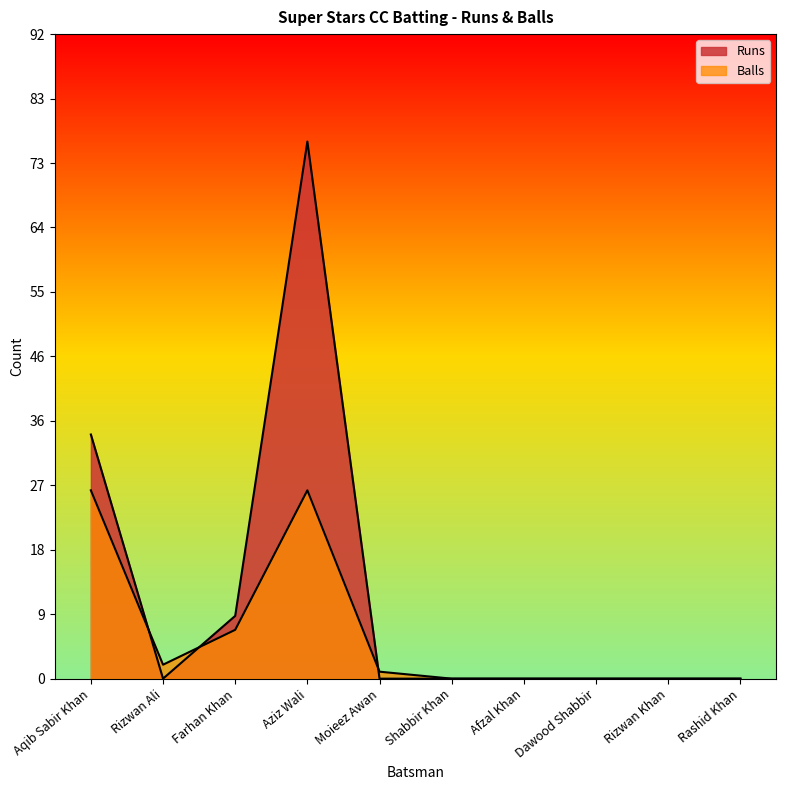

List the series in order of their peak value, highest first.

Runs, Balls